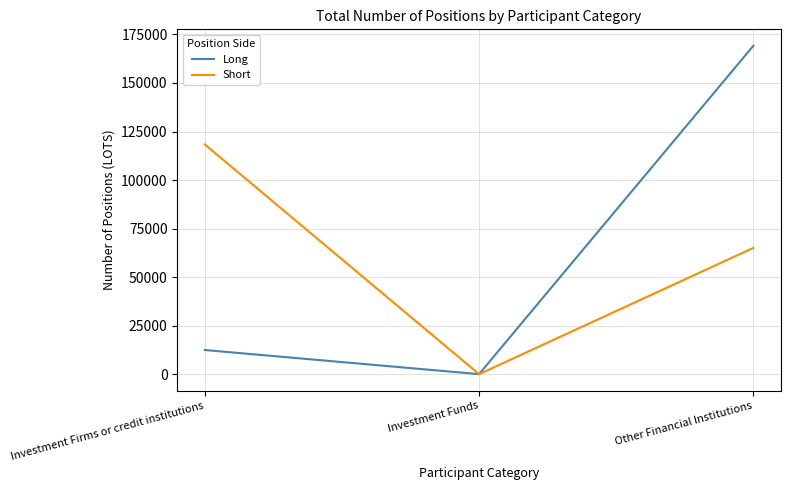

What are all the series names shown in the legend?

Long, Short